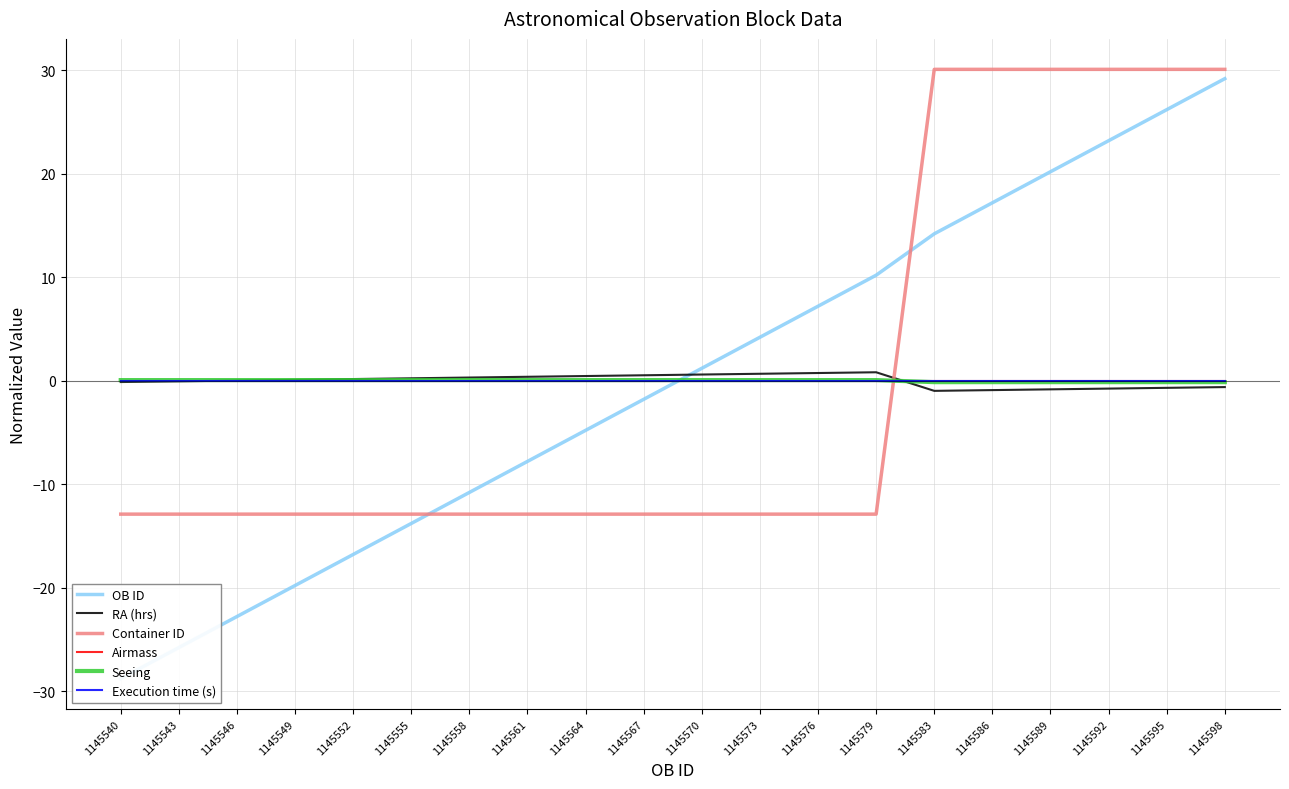

True or false: RA (hrs) has a value of -0.6 at 1145598.

True